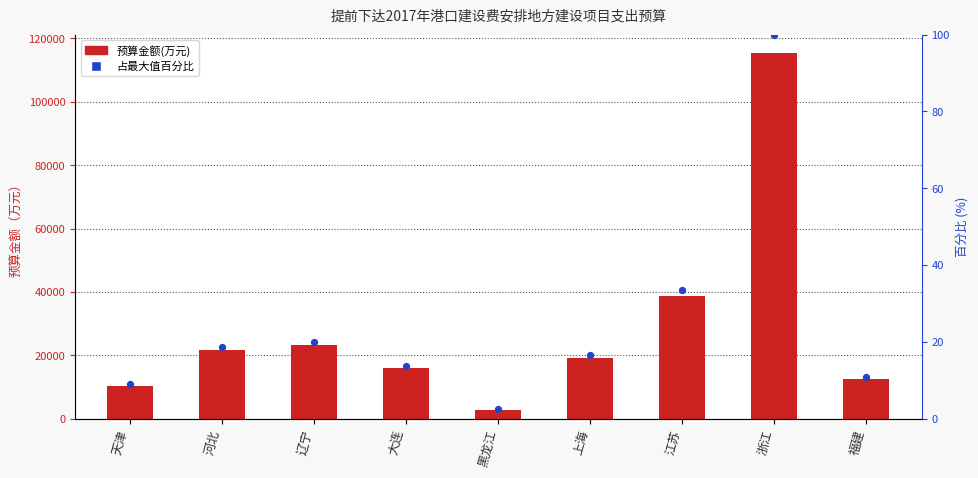

What is the total value across all series at 浙江?

115553.0